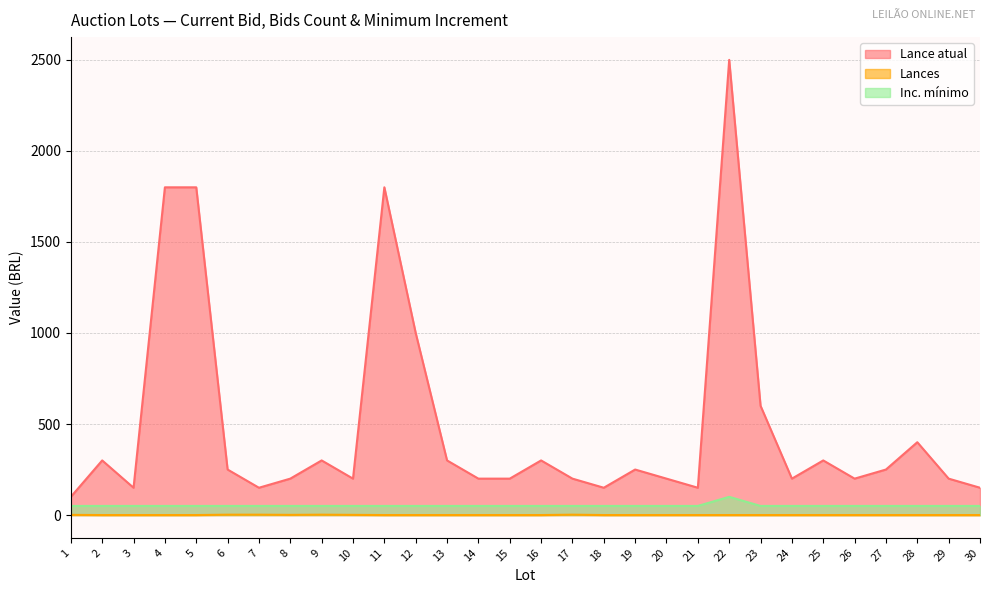

Count the Lances values in the range 0 to 1.

26